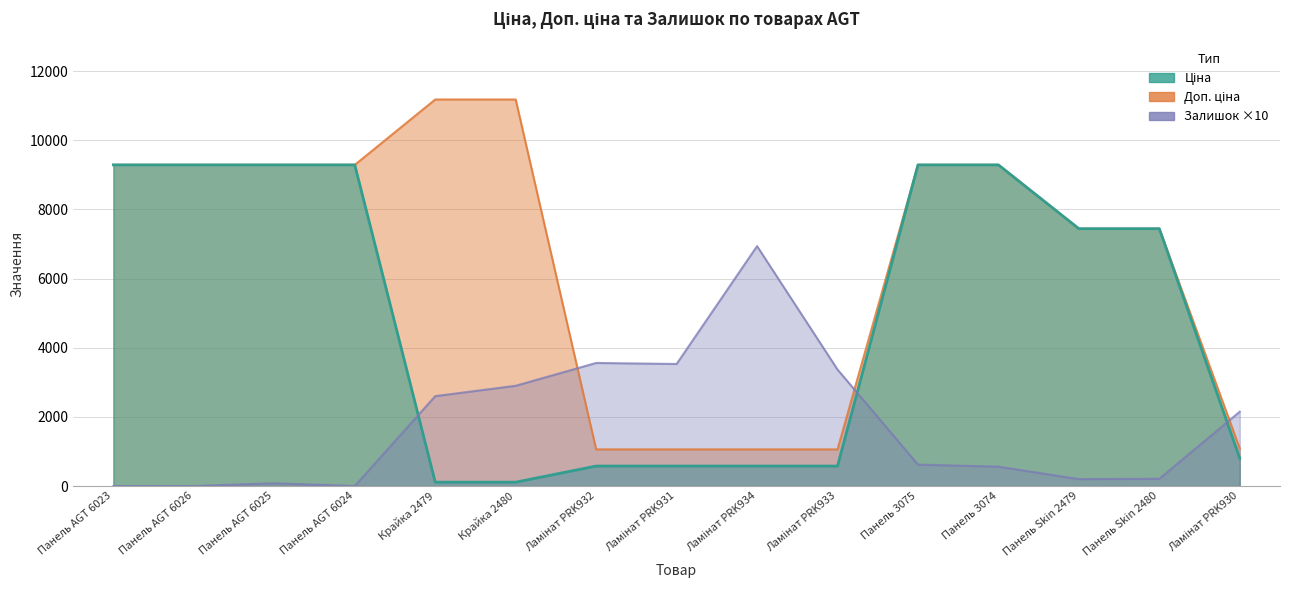

Which series ends up on top after the final intersection of Залишок and Доп. ціна?

Залишок